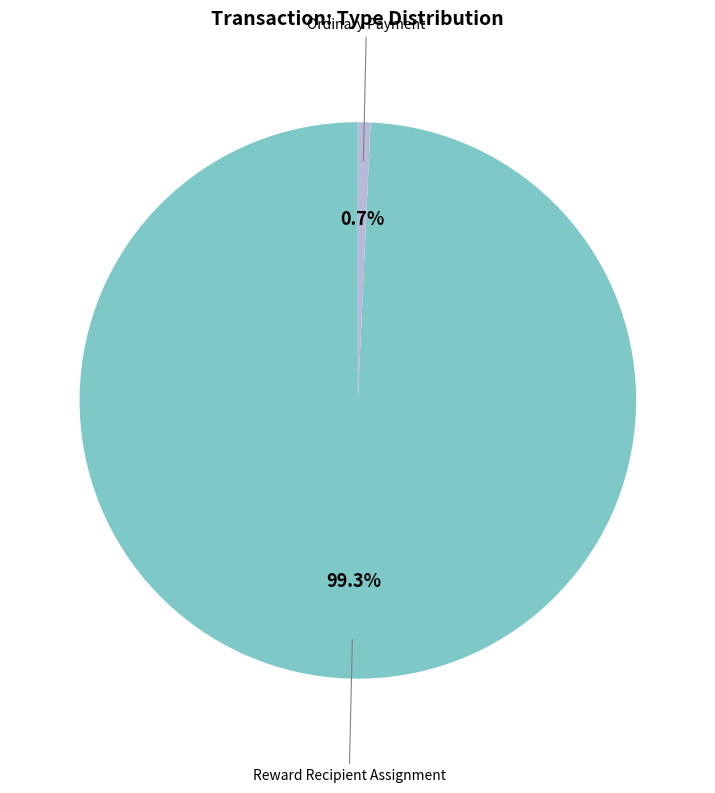

How many slices are in this pie chart?

2